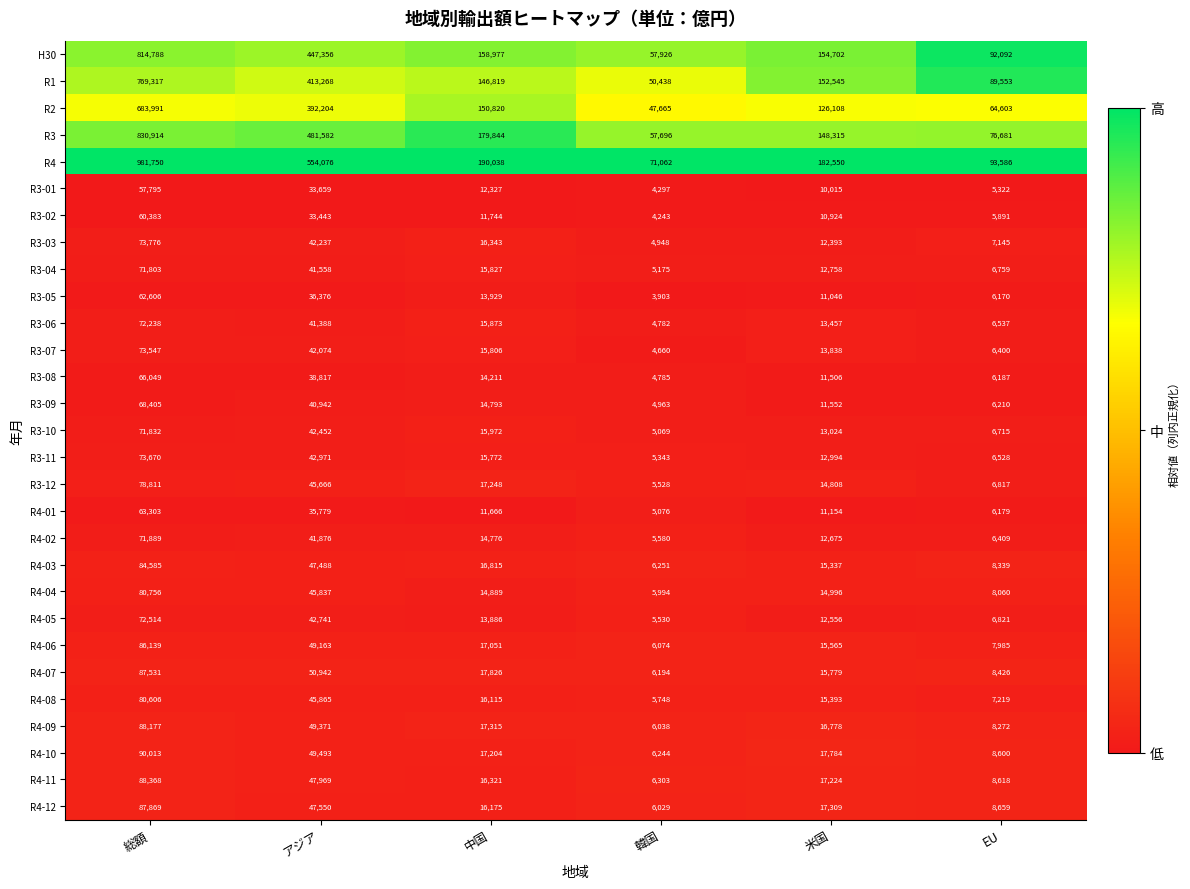

Is the value of R4-10 at 米国 greater than the value of R3-11 at 総額?

No